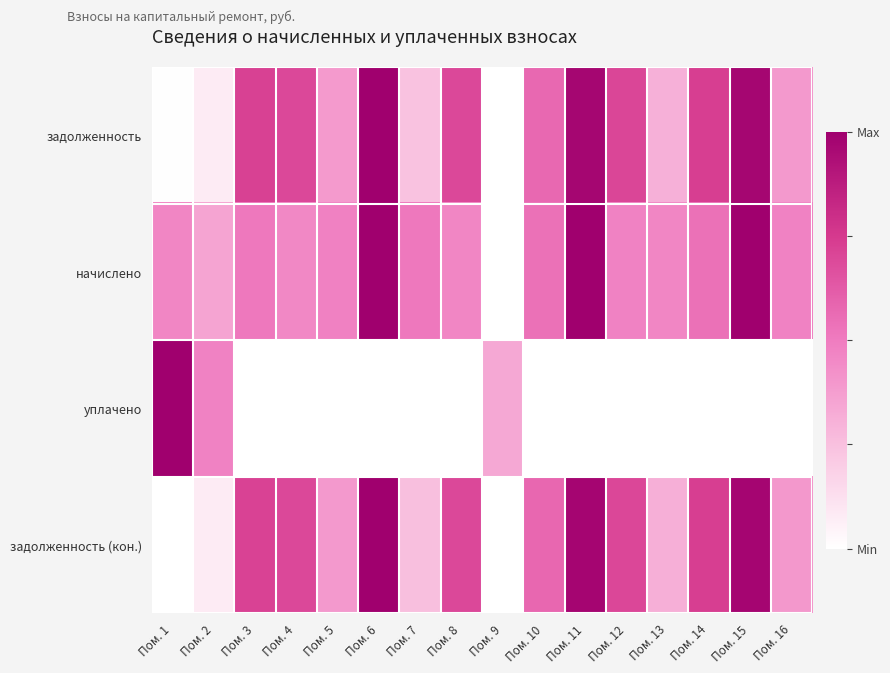

Reading right to left, what are all the values shown in this chart?

задолженность: Пом. 16=0.4	Пом. 15=1.0	Пом. 14=0.7	Пом. 13=0.3	Пом. 12=0.7	Пом. 11=1.0	Пом. 10=0.6	Пом. 9=0.0	Пом. 8=0.7	Пом. 7=0.2	Пом. 6=1.0	Пом. 5=0.4	Пом. 4=0.7	Пом. 3=0.7	Пом. 2=0.1	Пом. 1=0.0
начислено: Пом. 16=0.5	Пом. 15=1.0	Пом. 14=0.5	Пом. 13=0.5	Пом. 12=0.5	Пом. 11=1.0	Пом. 10=0.5	Пом. 9=0.0	Пом. 8=0.5	Пом. 7=0.5	Пом. 6=1.0	Пом. 5=0.5	Пом. 4=0.5	Пом. 3=0.5	Пом. 2=0.4	Пом. 1=0.5
уплачено: Пом. 16=0.0	Пом. 15=0.0	Пом. 14=0.0	Пом. 13=0.0	Пом. 12=0.0	Пом. 11=0.0	Пом. 10=0.0	Пом. 9=0.3	Пом. 8=0.0	Пом. 7=0.0	Пом. 6=0.0	Пом. 5=0.0	Пом. 4=0.0	Пом. 3=0.0	Пом. 2=0.5	Пом. 1=1.0
задолженность (кон.): Пом. 16=0.4	Пом. 15=1.0	Пом. 14=0.7	Пом. 13=0.3	Пом. 12=0.7	Пом. 11=1.0	Пом. 10=0.6	Пом. 9=0.0	Пом. 8=0.7	Пом. 7=0.3	Пом. 6=1.0	Пом. 5=0.4	Пом. 4=0.7	Пом. 3=0.7	Пом. 2=0.1	Пом. 1=0.0